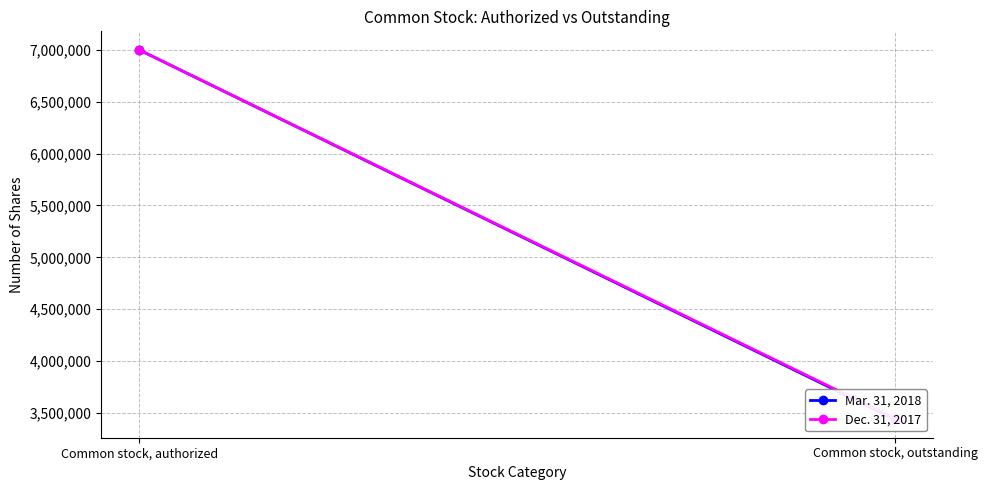

What is the label of the 2nd point from the left?

Common stock, outstanding